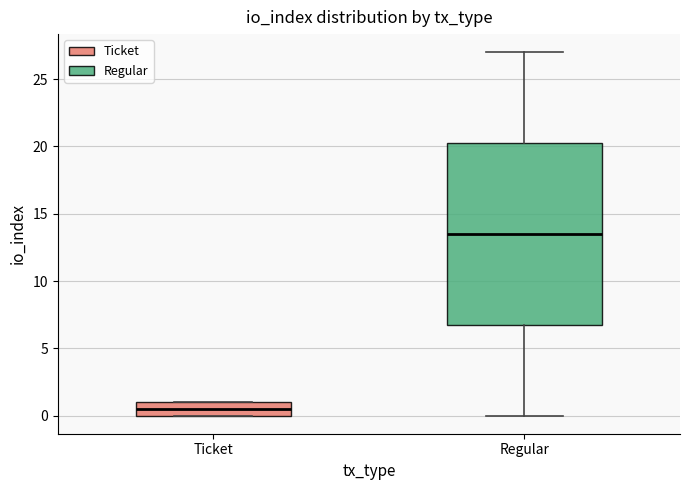

Where does the upper whisker of the box for Regular end on the y-axis? The values are not printed on the chart, so give them approximately, as read against the axis.

27.0